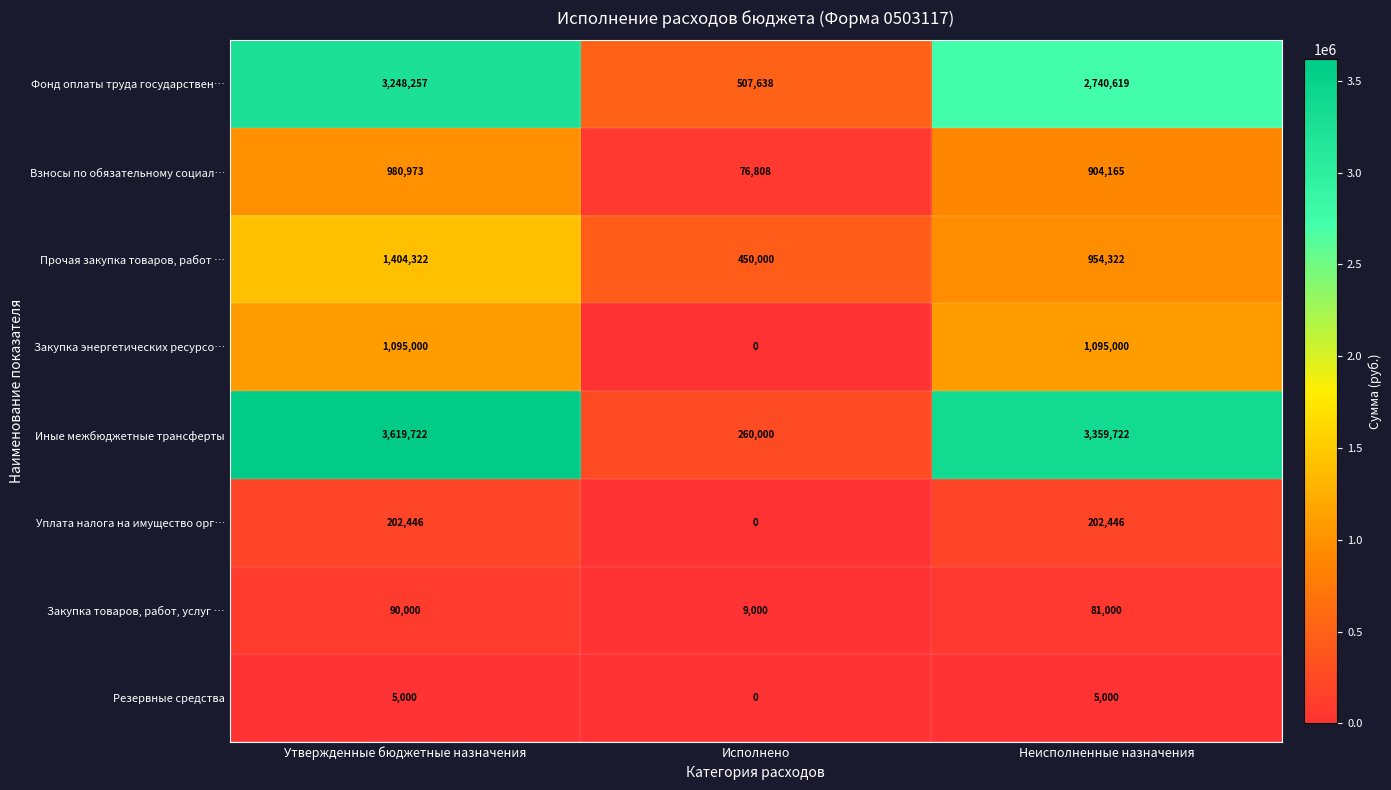

Which series has the largest total across all categories?

Иные межбюджетные трансферты